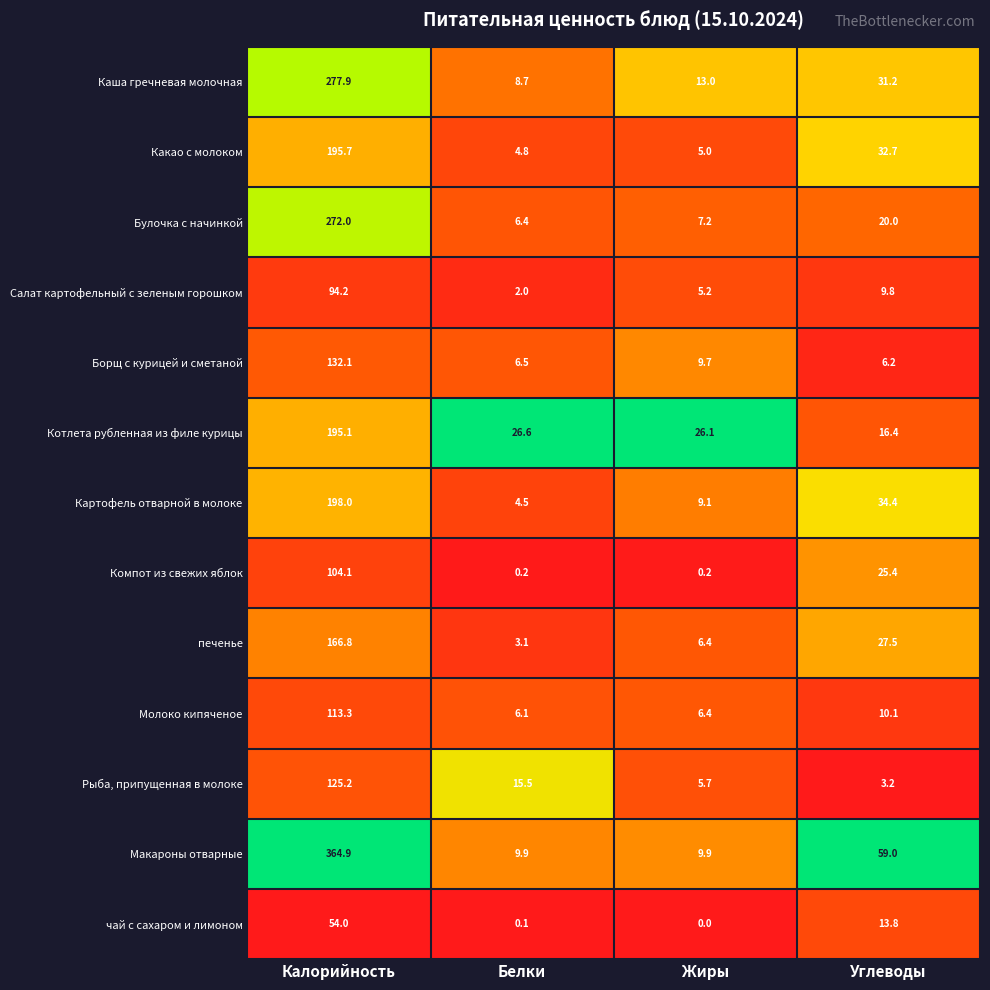

How many categories are shown in the chart?

4